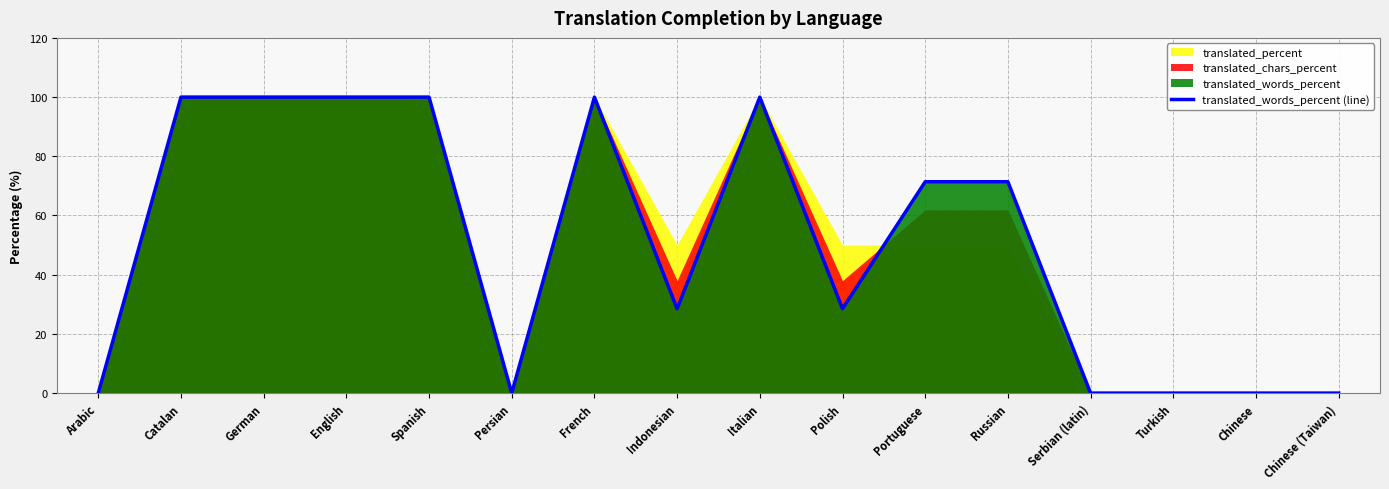

Count the number of categories in the chart.

16